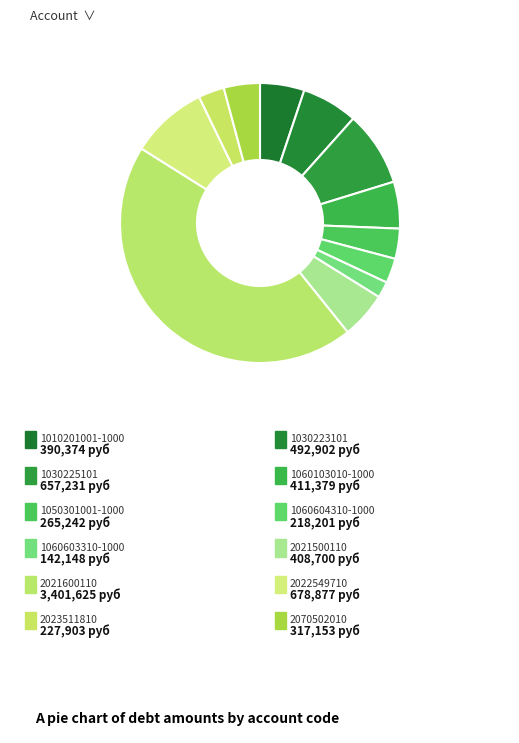

Does any single category account for the majority?

No